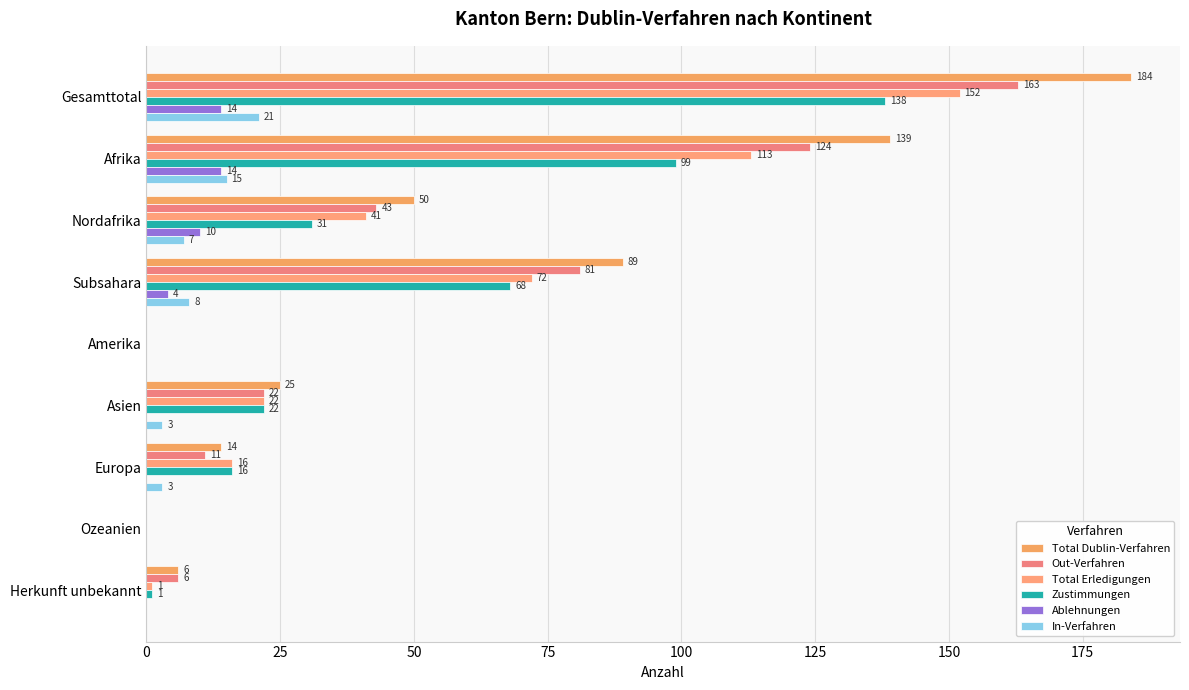

What are all the series names shown in the legend?

Total Dublin-Verfahren, Out-Verfahren, Total Erledigungen, Zustimmungen, Ablehnungen, In-Verfahren